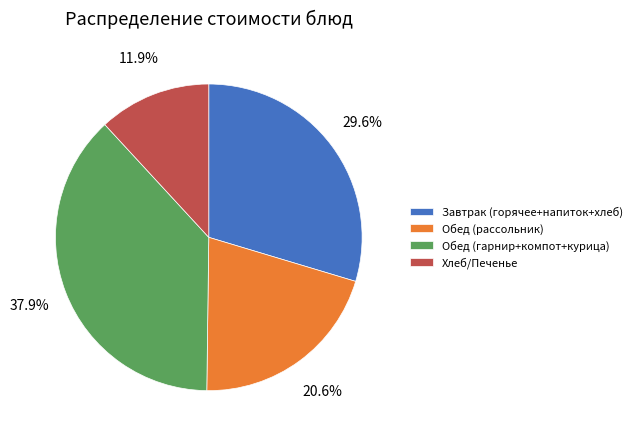

To the nearest percent, what is the average slice percentage?

25%